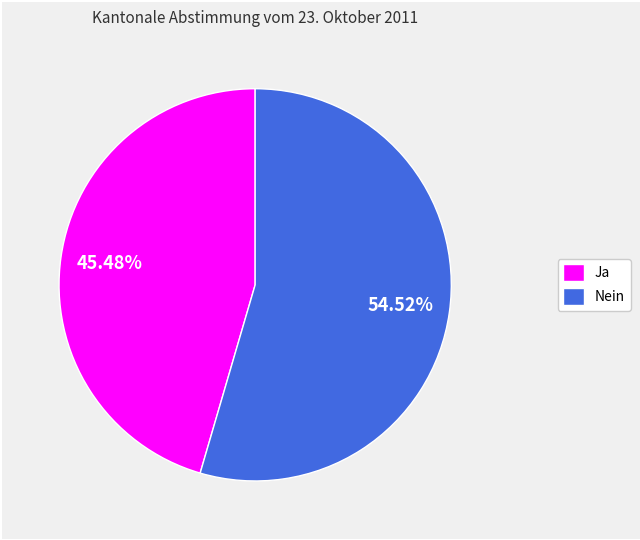

What percentage is the Ja slice, to the nearest percent?

45%